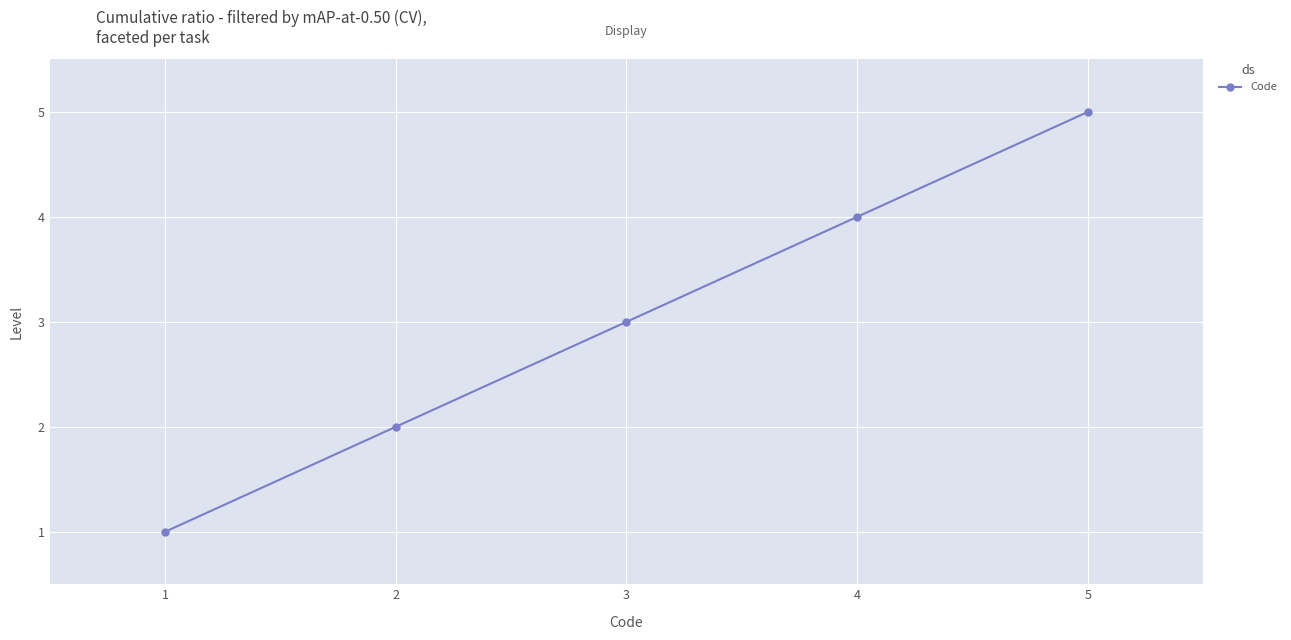

True or false: the data shows 2 at 2.

True